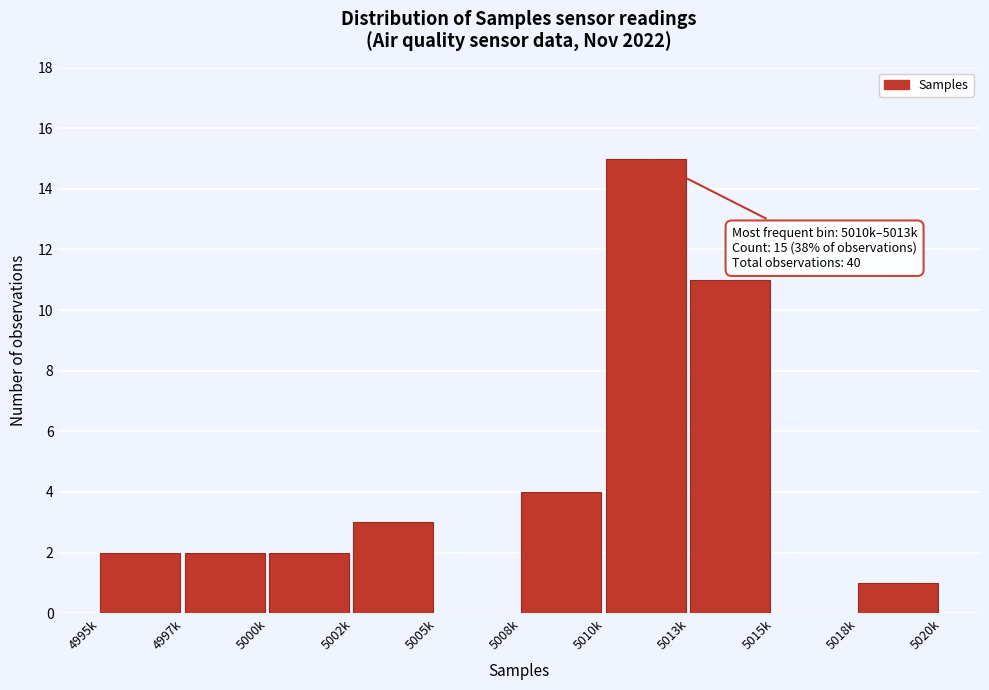

Reading right to left, transcribe all the data shown in this chart.

5018k=1	5015k=0	5013k=11	5010k=15	5008k=4	5005k=0	5002k=3	5000k=2	4997k=2	4995k=2